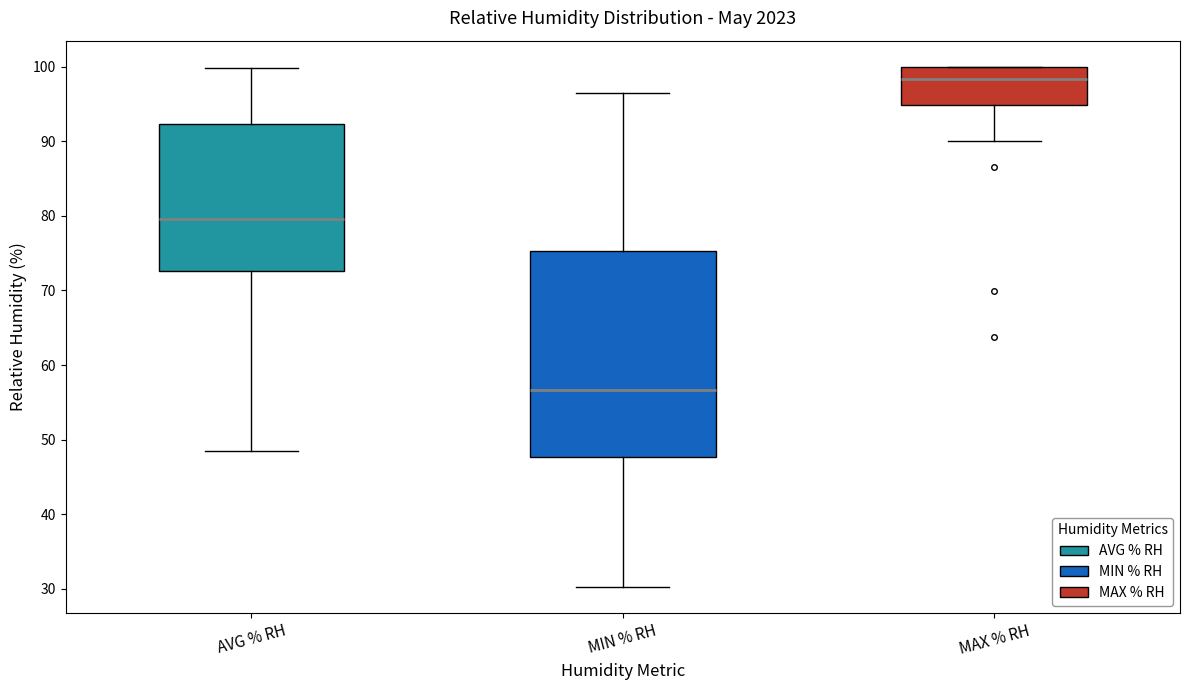

Comparing the boxes themselves (not the whiskers), which one is the tallest?

MIN % RH